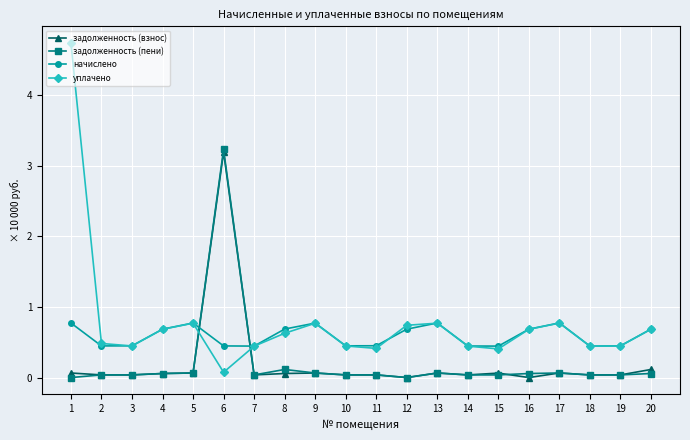

True or false: уплачено has more than 1 interior local peaks.

True